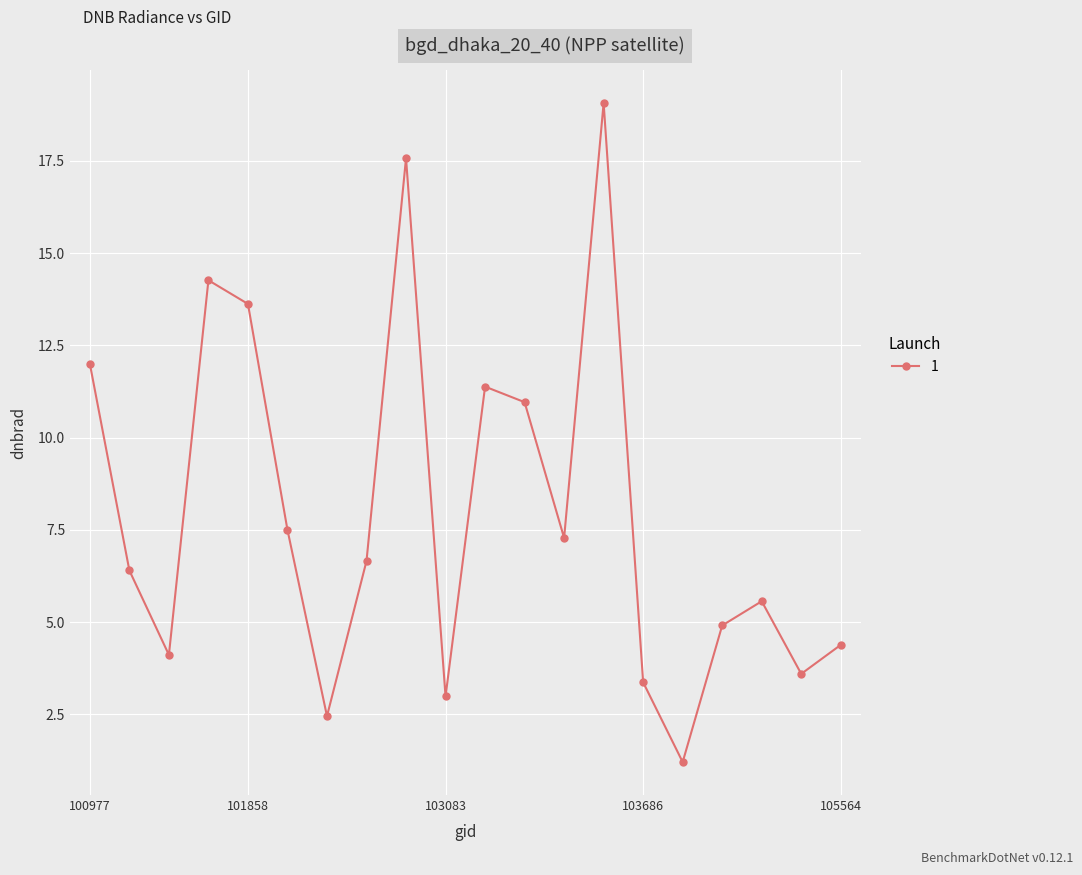

How many points are higher than both their immediate neighbors (excluding endpoints)?

5